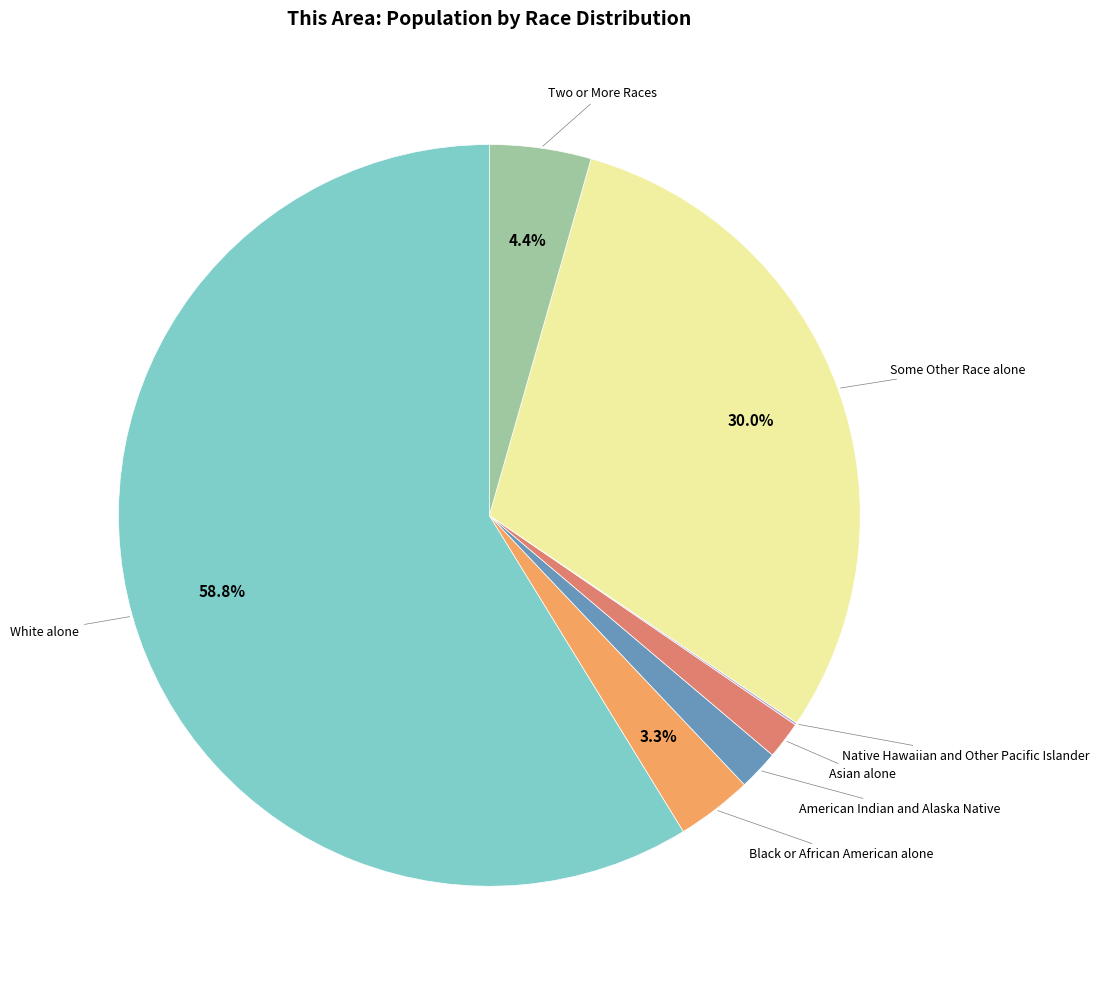

Is there a majority slice in this chart?

Yes